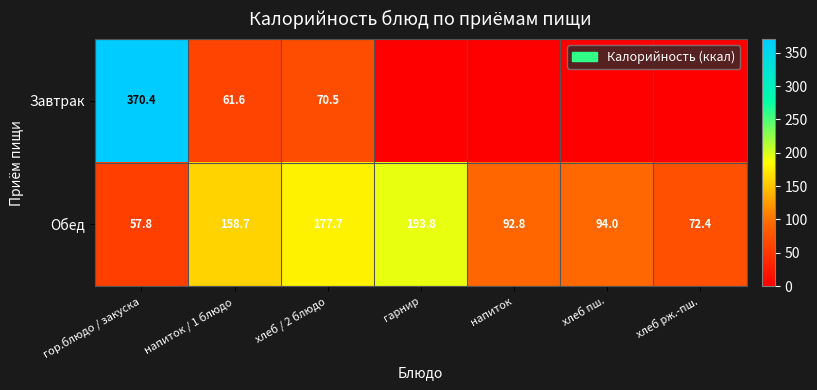

List the labels in order of Обед value, largest first.

гарнир, хлеб / 2 блюдо, напиток / 1 блюдо, хлеб пш., напиток, хлеб рж.-пш., гор.блюдо / закуска